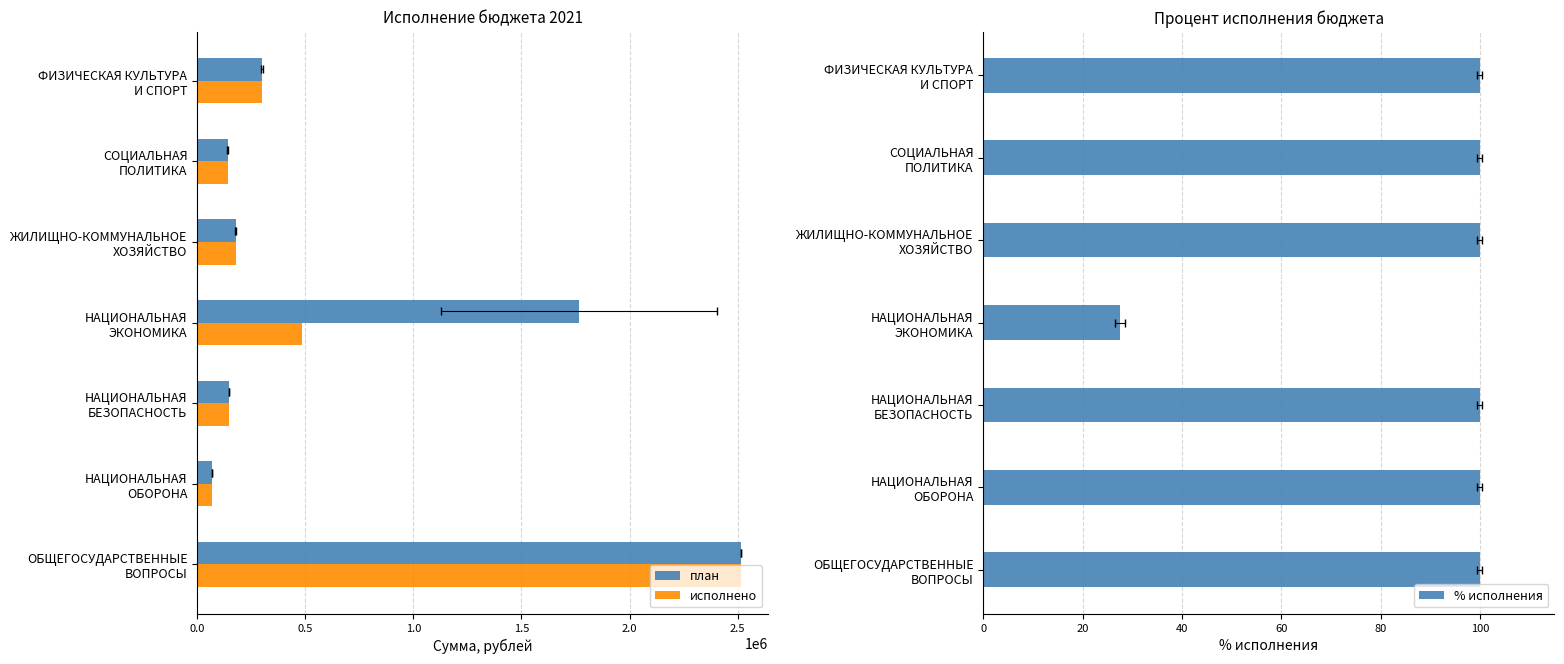

Are the bars horizontal?

Yes